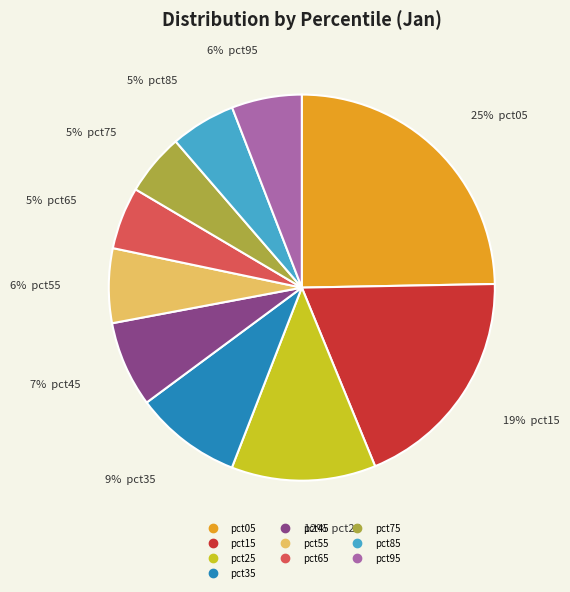

Which has a higher value, pct95 or pct75?

pct95